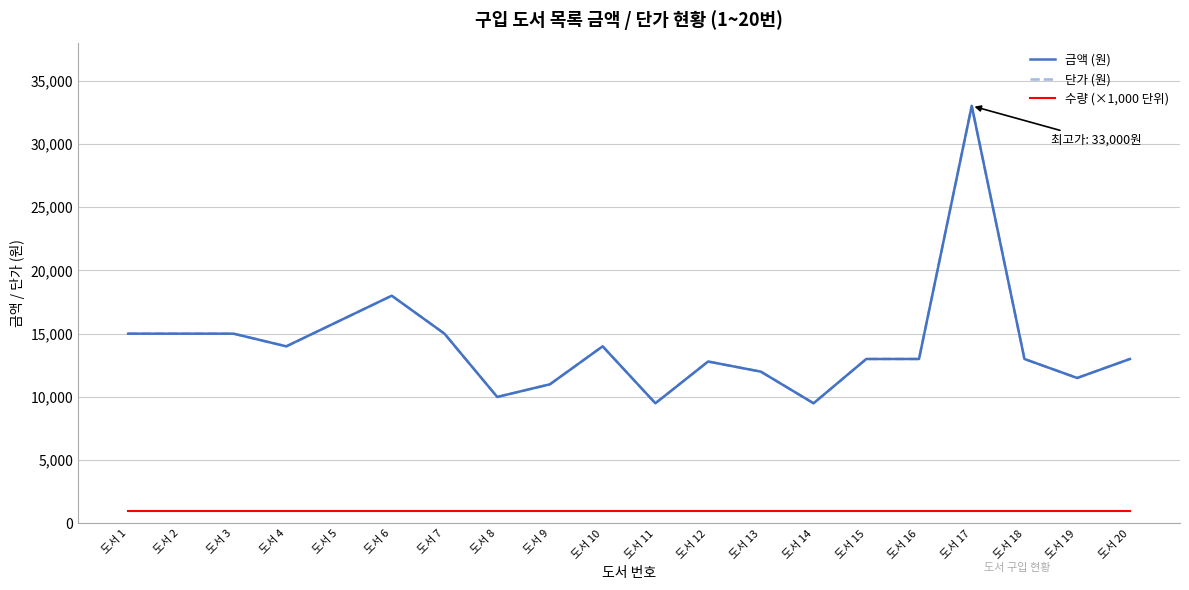

What is the spread (max minus min) of values at 도서 4?

13000